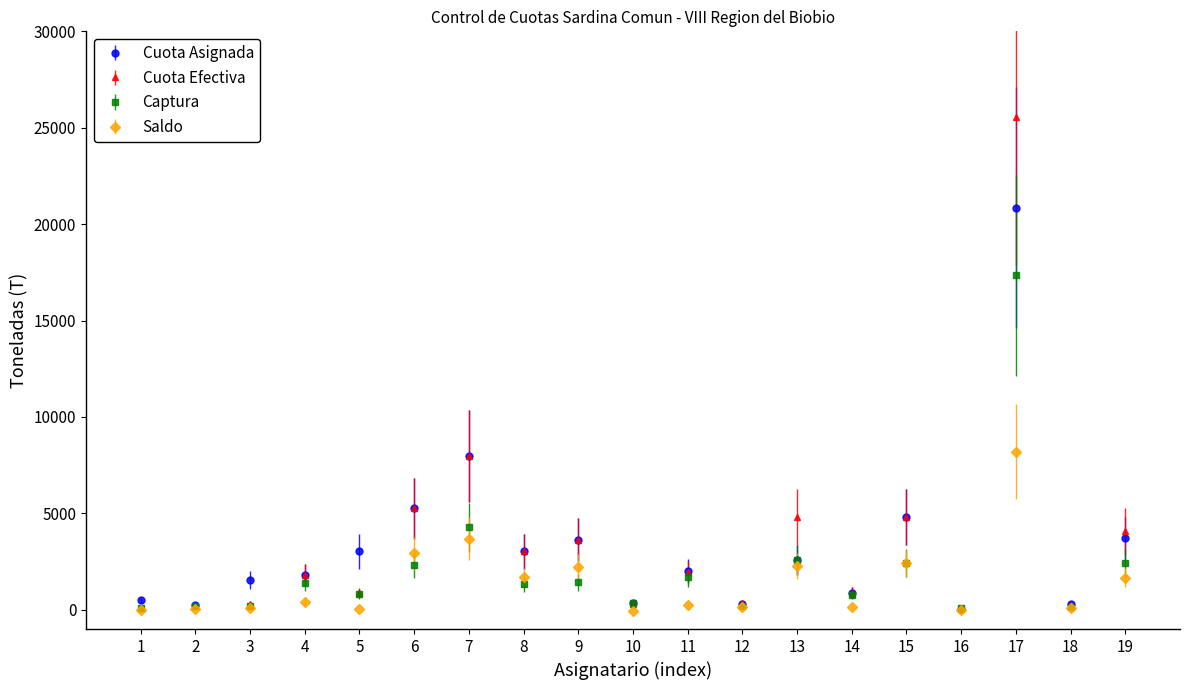

At which category is the sum across all series the highest?

17